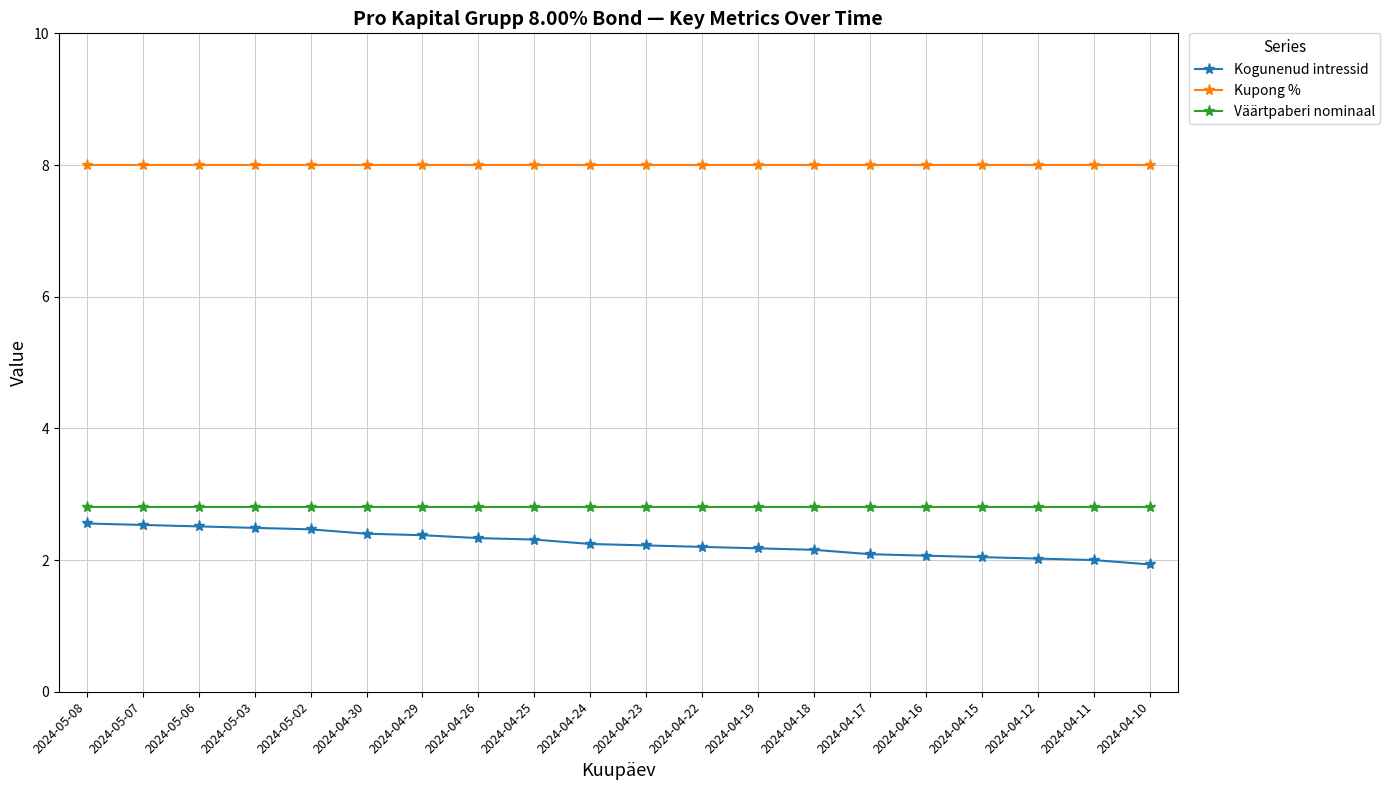

True or false: Kupong % and Väärtpaberi nominaal intersect in this chart.

False